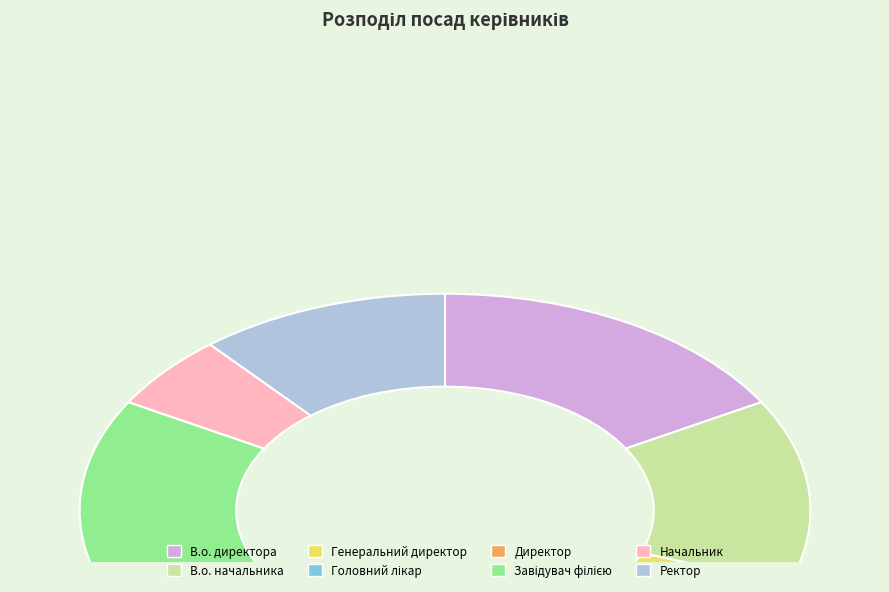

True or false: Директор accounts for 19% of the total.

True